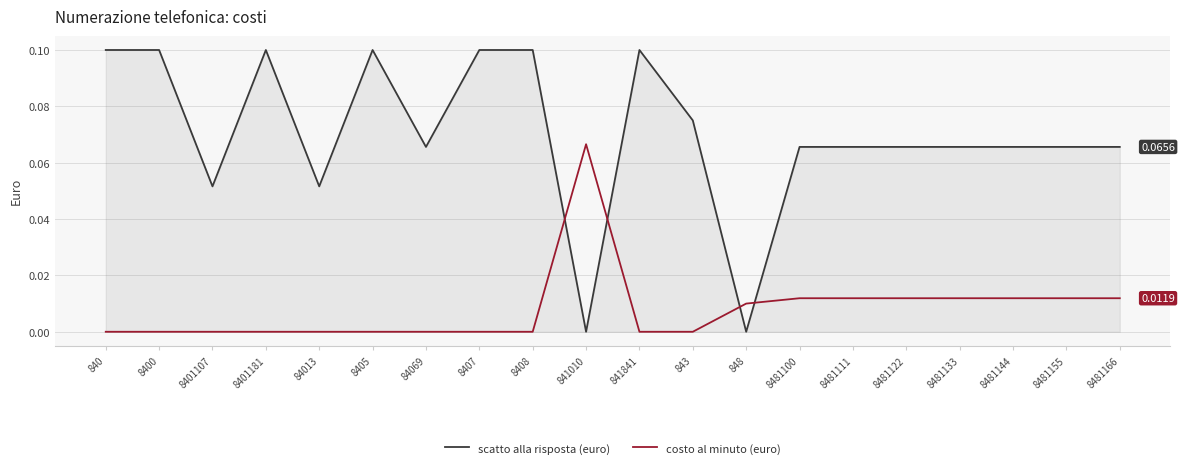

At which category does scatto alla risposta (euro) reach its first local valley?

8401107